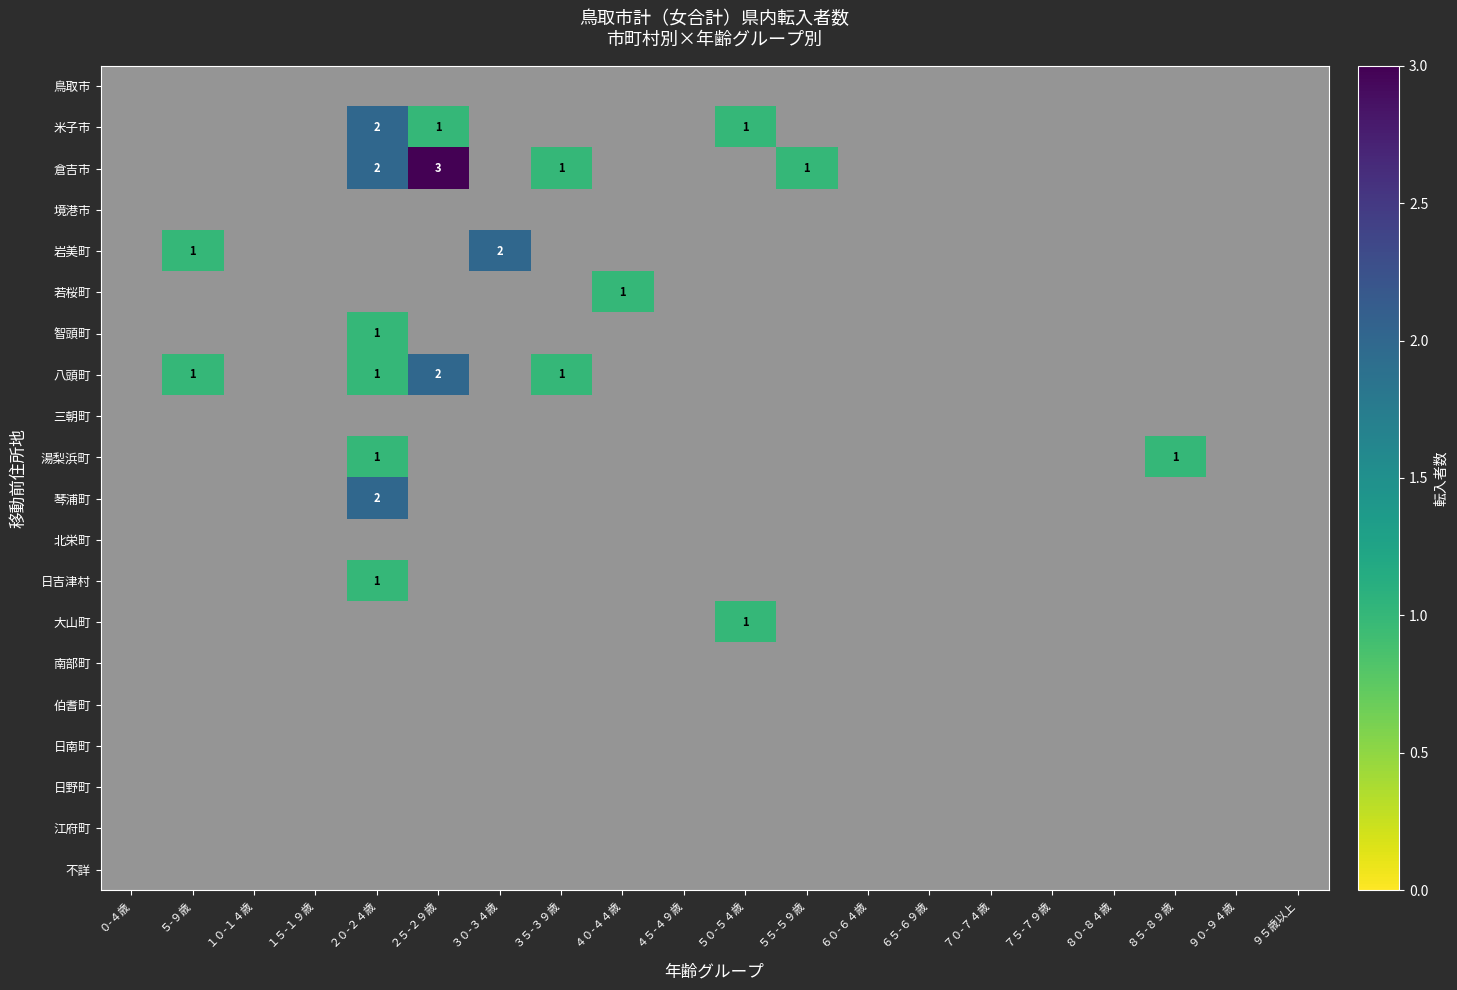

Is it true that 鳥取市 equals 0 at １５-１９歳?

True